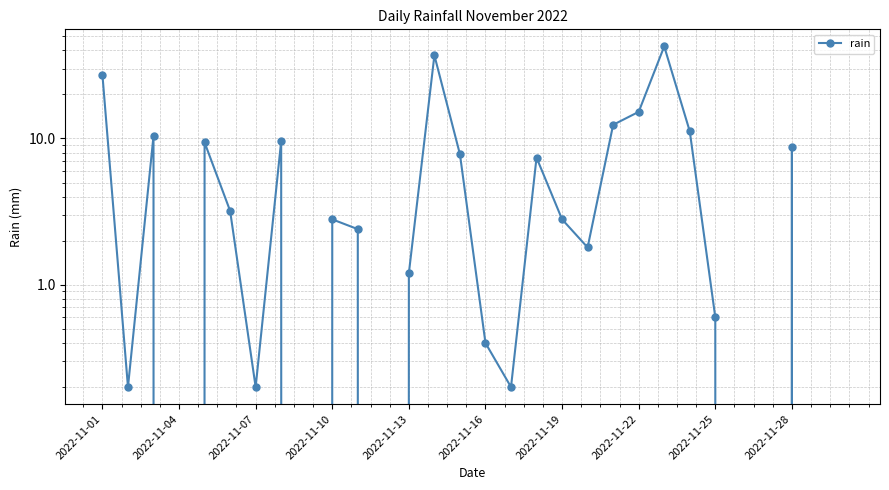

Where is the data nearest to the value 21?

2022-11-22